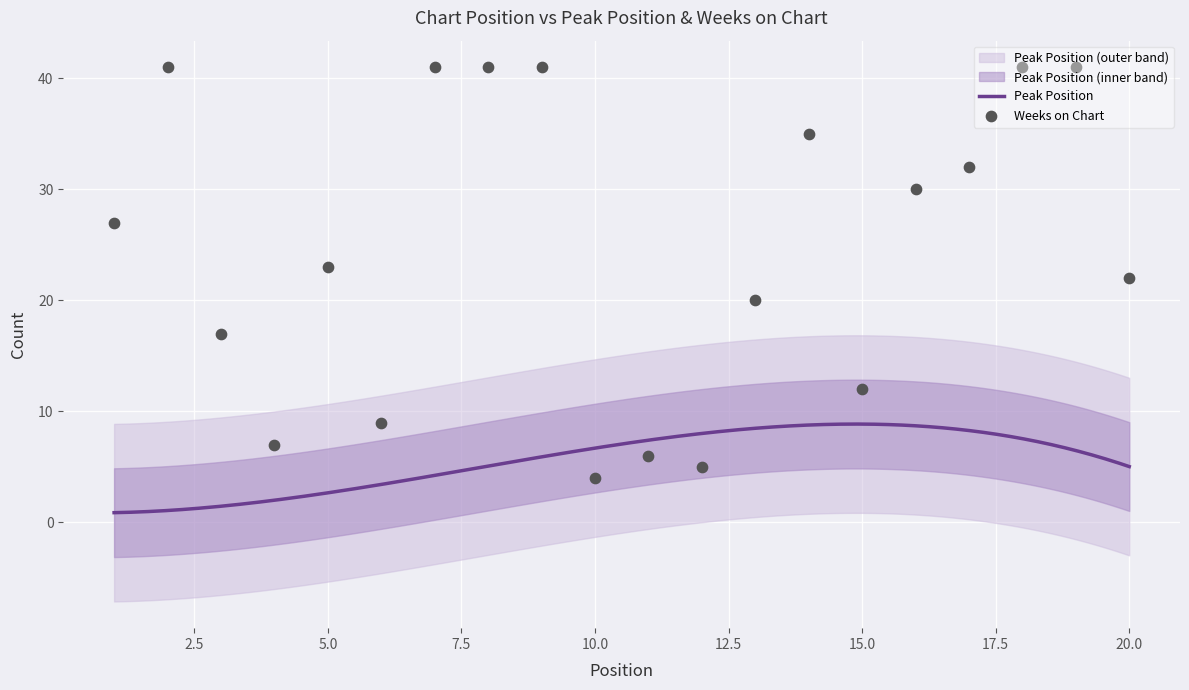

Between 6 and 19, which is larger?

19